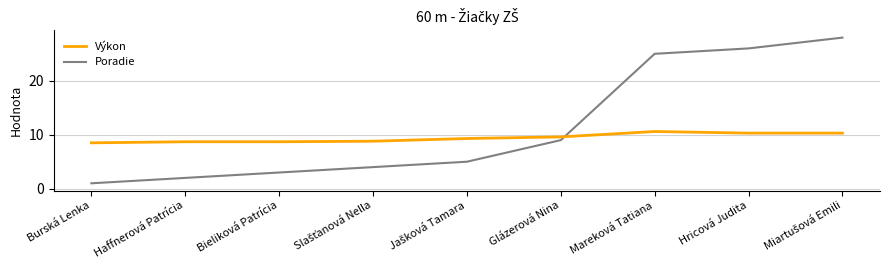

Does the chart display data point markers on the line(s)?

No